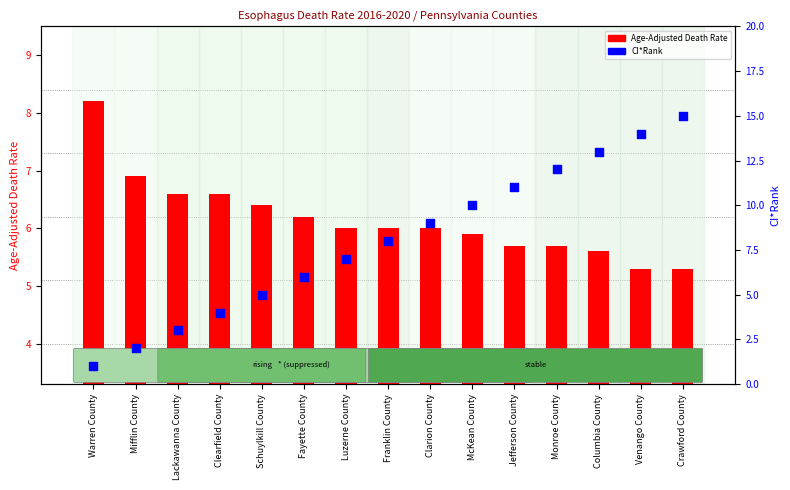

Which series has the widest spread of Y values?

CI*Rank